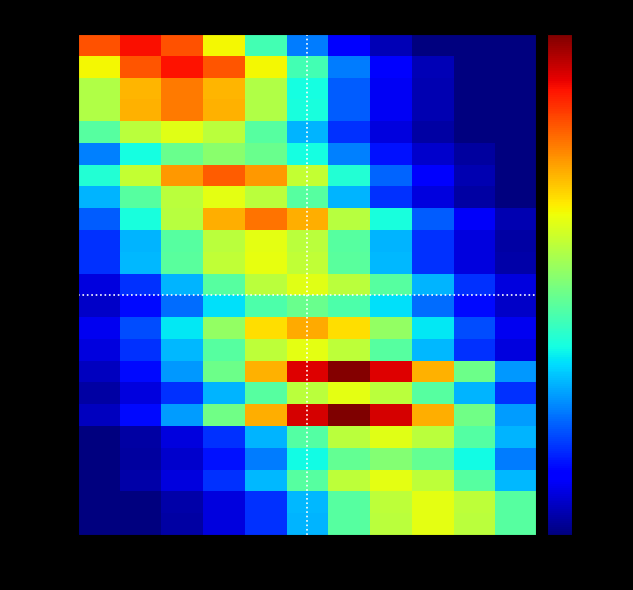

At which category does the chart reach its peak across all series?

10